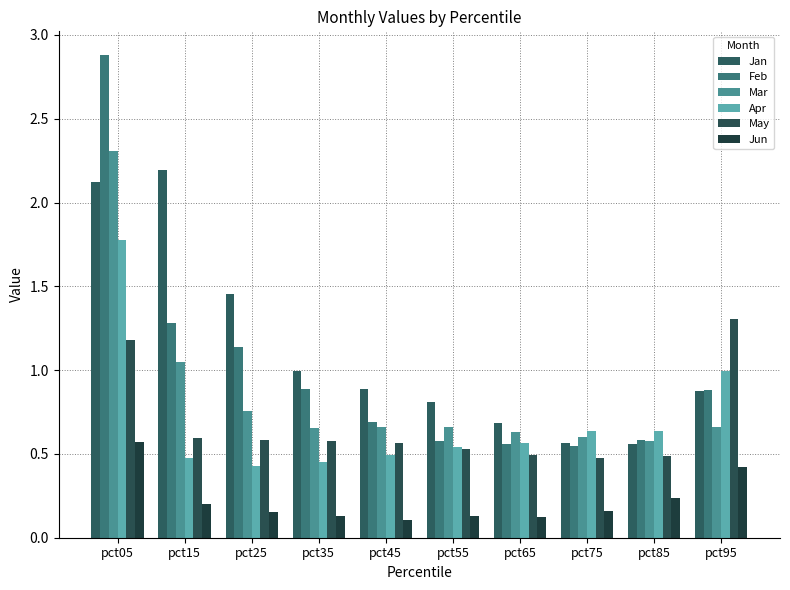

How many bars are there in total?

60